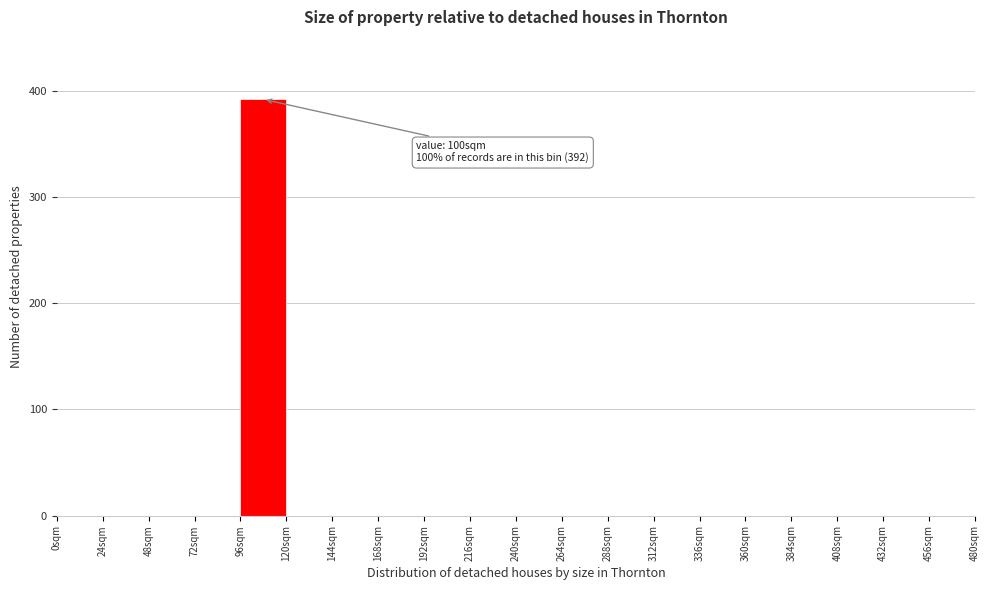

Over which range of the x-axis is the bar tallest?

96 to 120